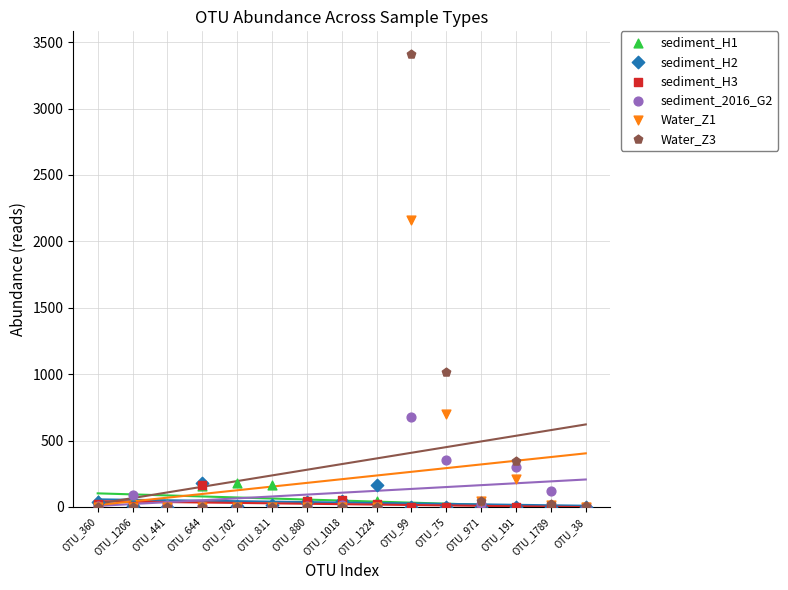

Across all series, what Y value is closest to 1705?

2159